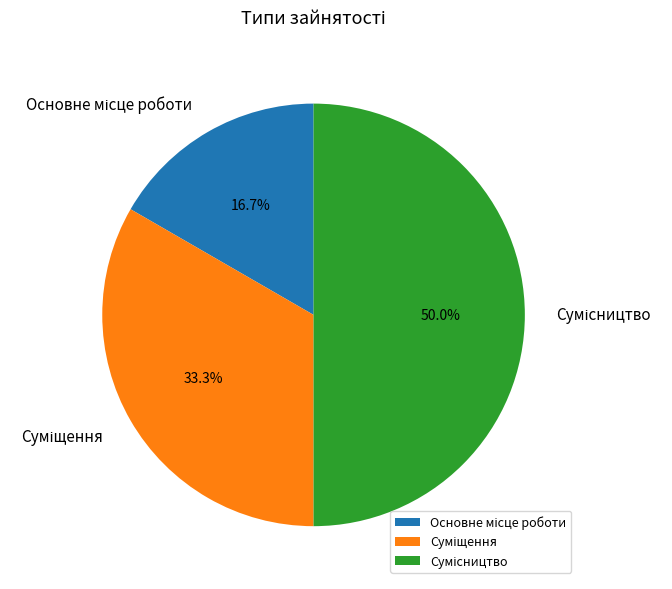

Do Сумісництво and Суміщення together represent more than half of the pie?

Yes